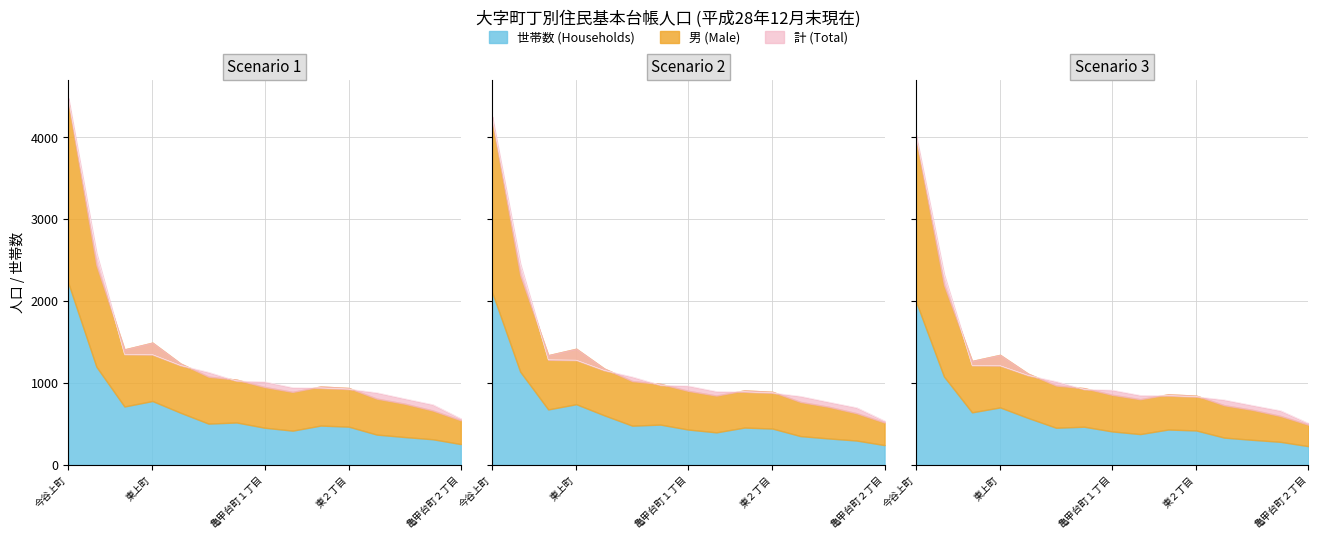

Between あかね町 and 亀甲台町１丁目, which series saw the biggest shift?

計 (Total)